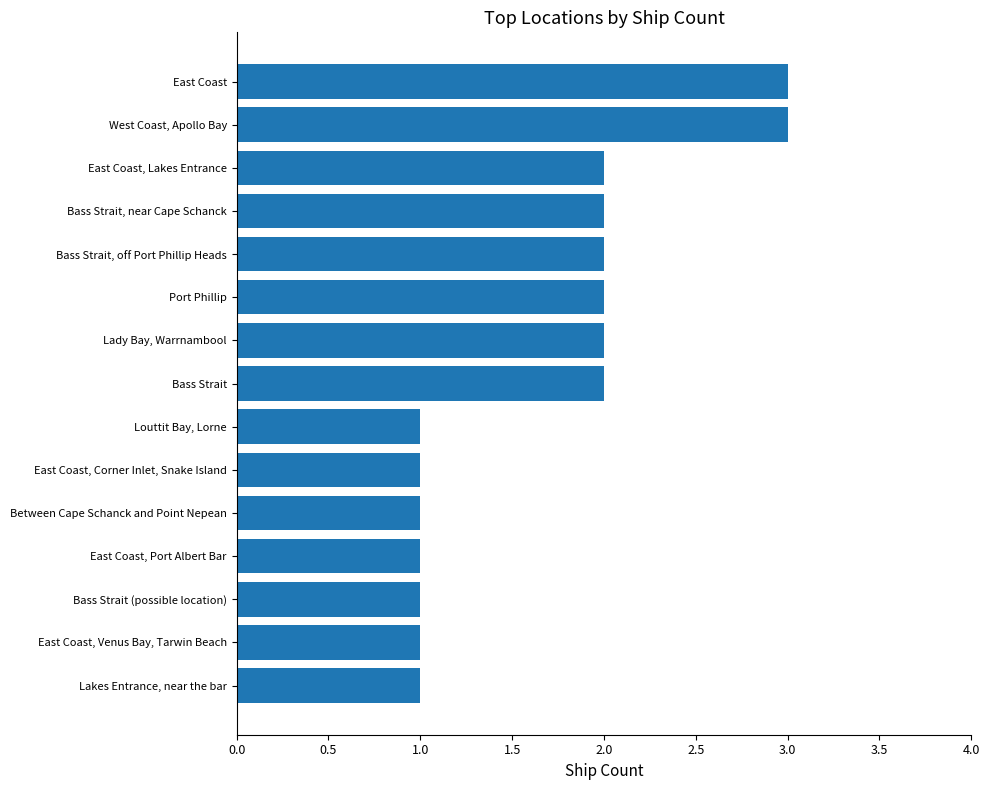

Between East Coast, Port Albert Bar and West Coast, Apollo Bay, which is larger?

West Coast, Apollo Bay